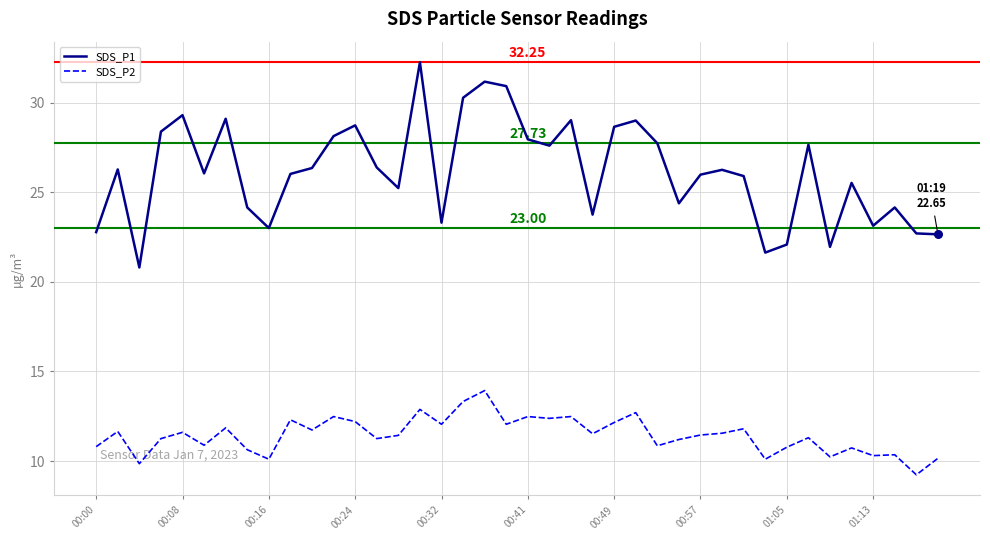

Which series has the largest total across all categories?

SDS_P1